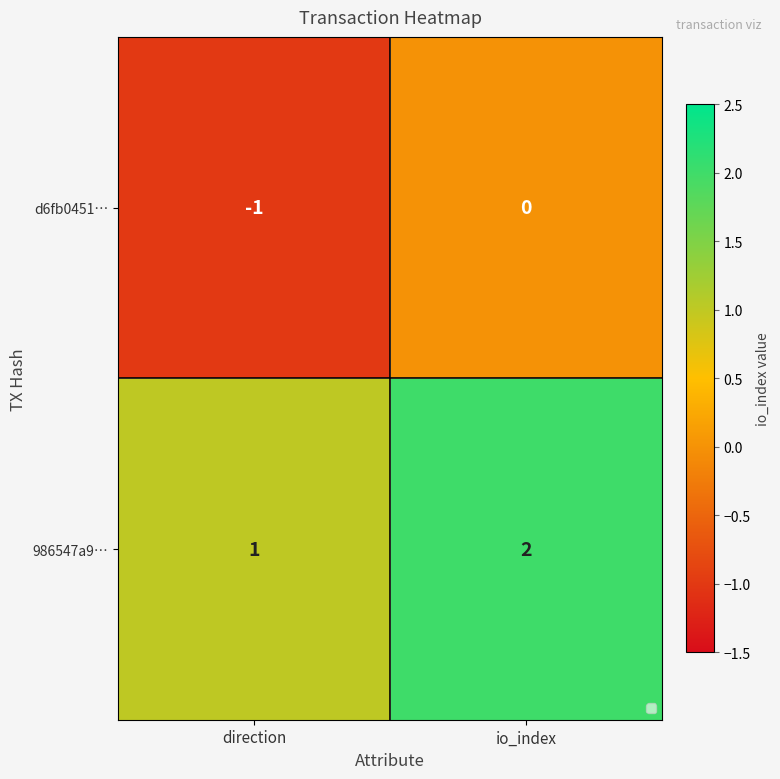

What is the sum of all 986547a9… values?

3